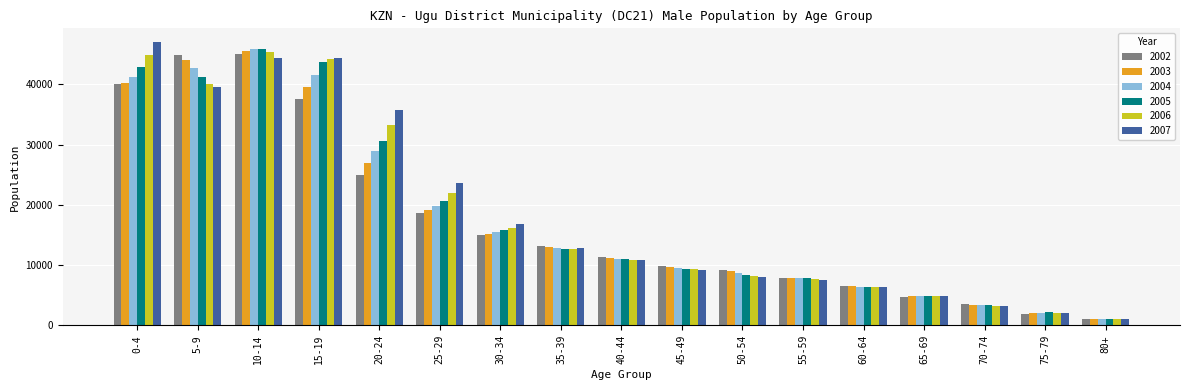

Which series has the largest range (max minus min)?

2007